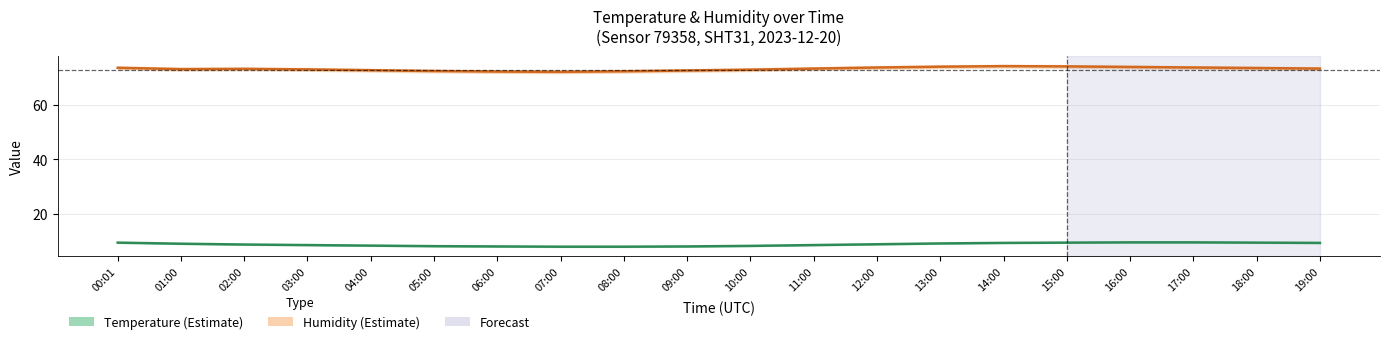

True or false: Temperature and Humidity cross at least once.

False